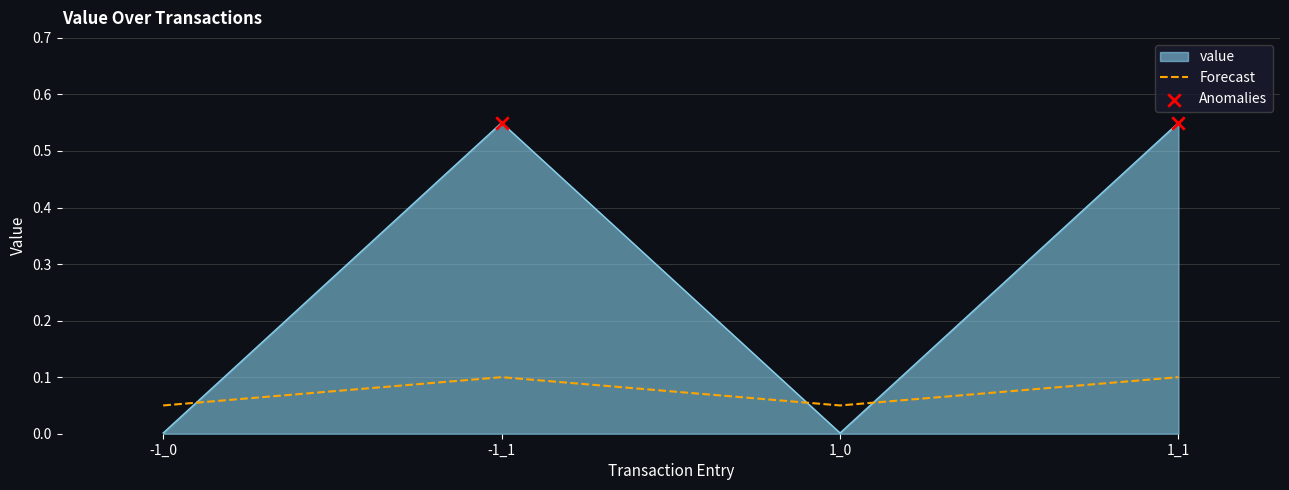

Which series has the largest range (max minus min)?

value